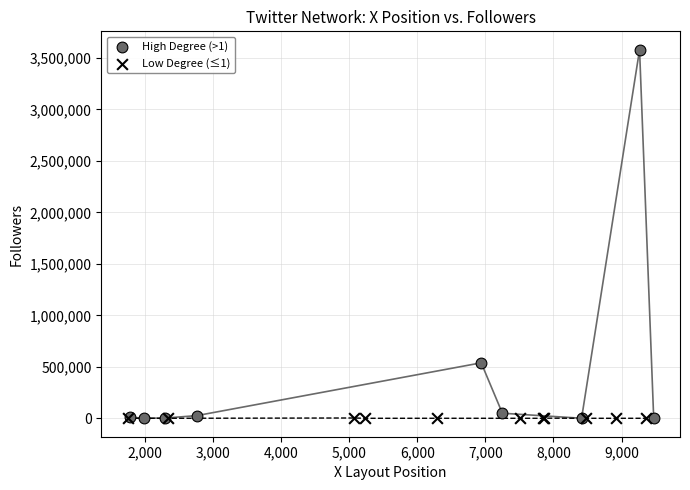

Which series reaches the maximum Y coordinate?

High Degree (>1)